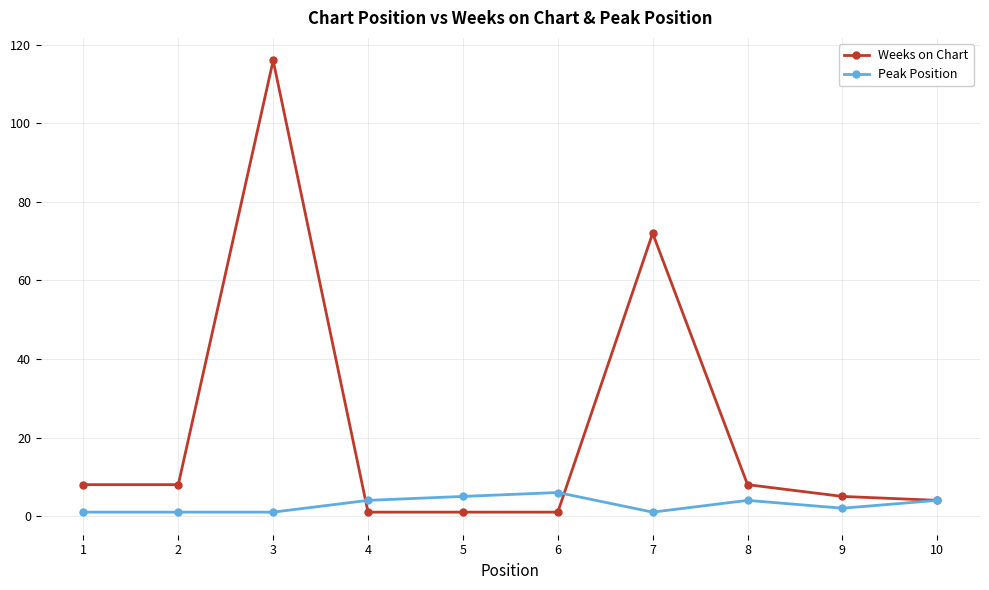

Is the value of Weeks on Chart at 7 greater than the value of Peak Position at 3?

Yes